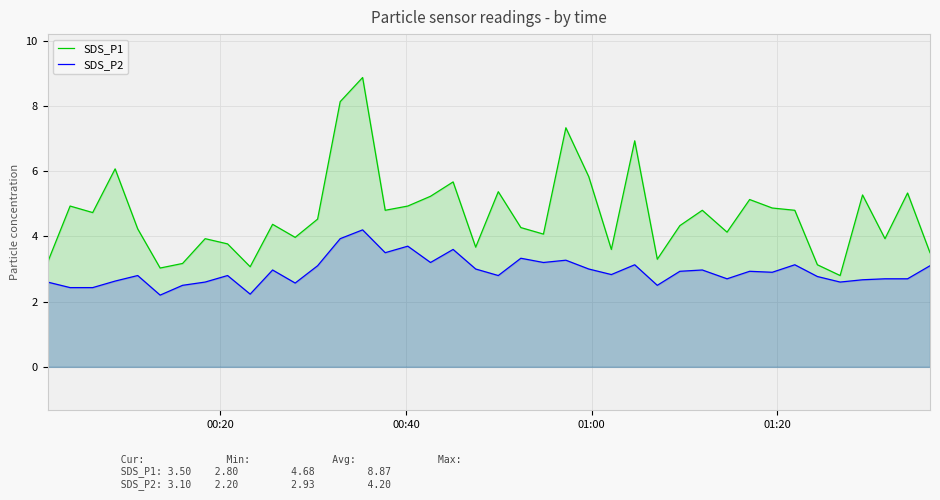

What is the difference between the maximum and minimum values in the SDS_P1 series?

6.1